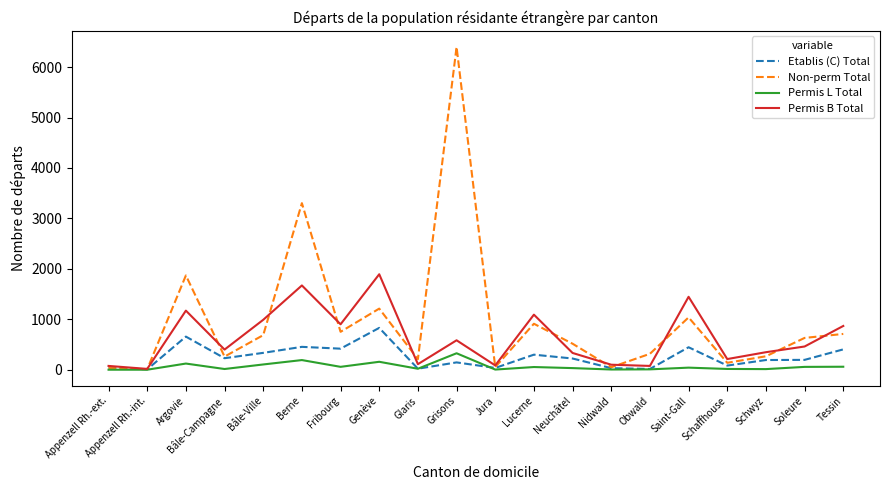

What is the highest value of the Permis B Total series?

1894